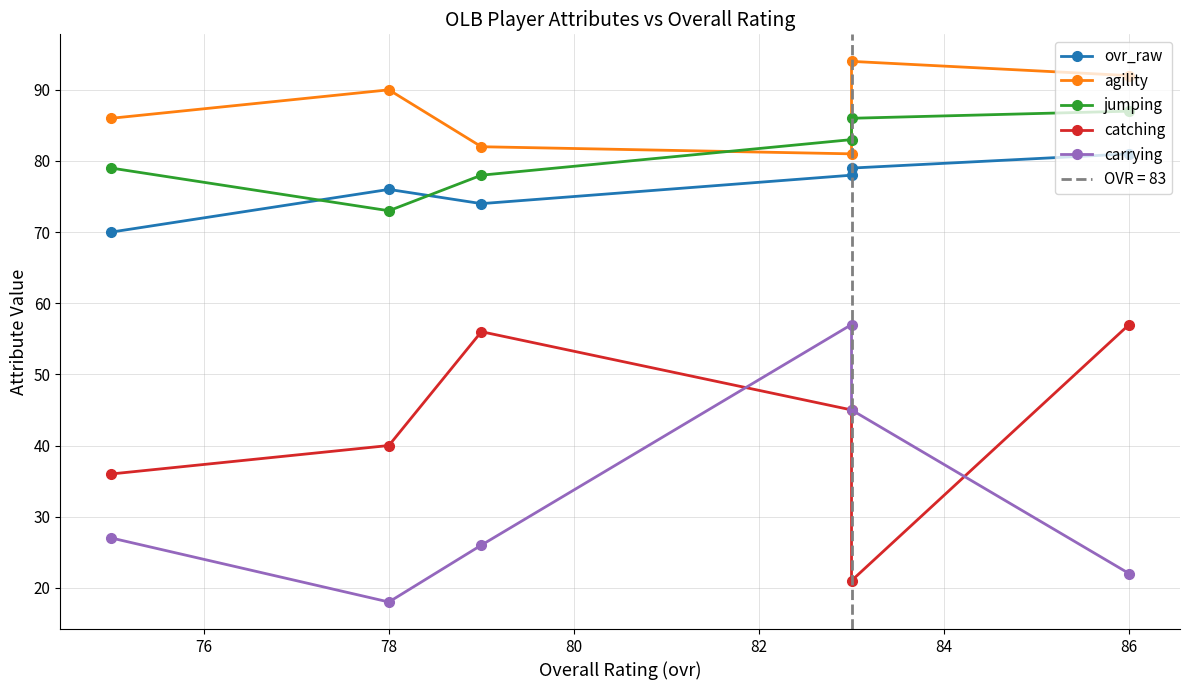

Rank the series by their maximum value, from highest to lowest.

agility, jumping, ovr_raw, catching, carrying